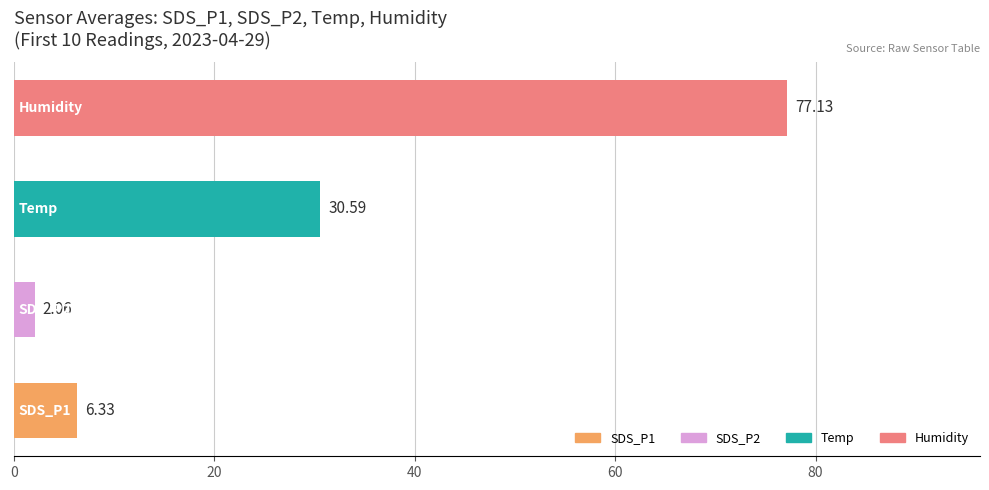

What is the difference between the maximum and second lowest values?

70.8